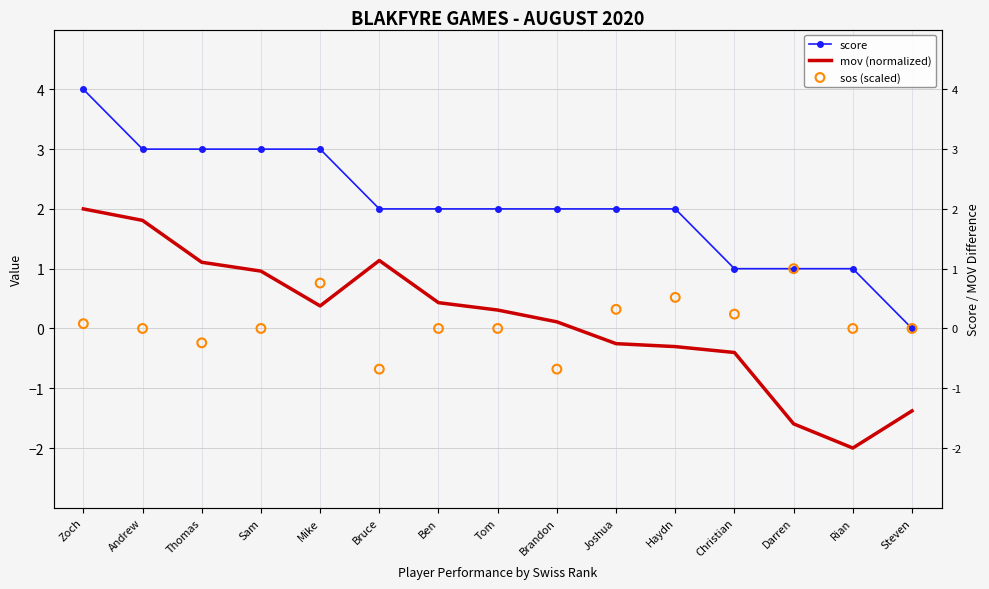

Which series has the largest total across all categories?

score